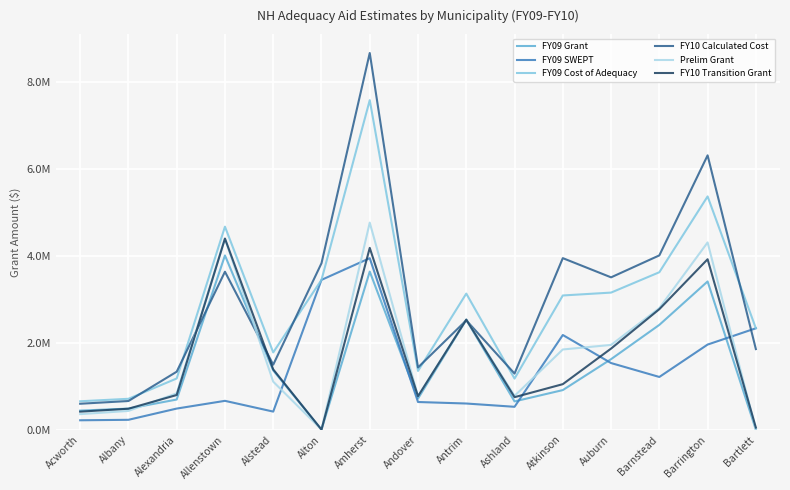

What is the spread (max minus min) of values at Alexandria?

0.8